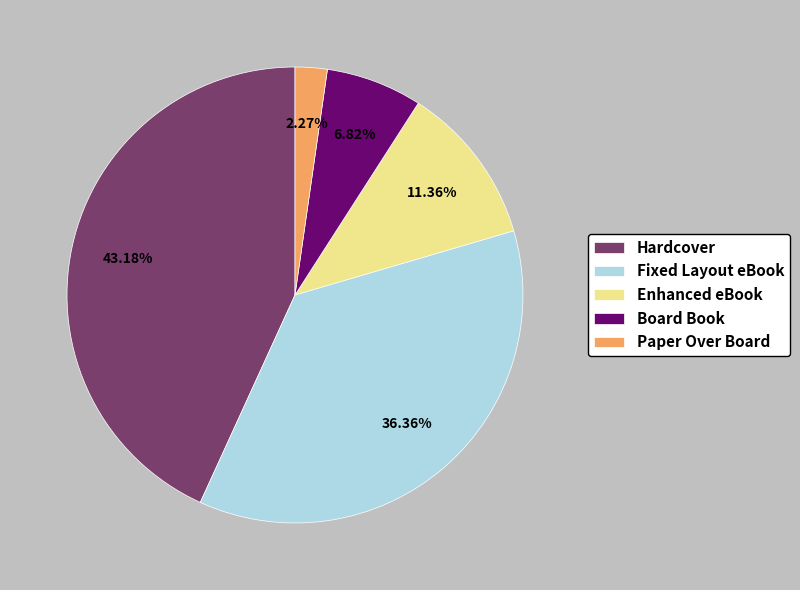

Which slice is the largest?

Hardcover